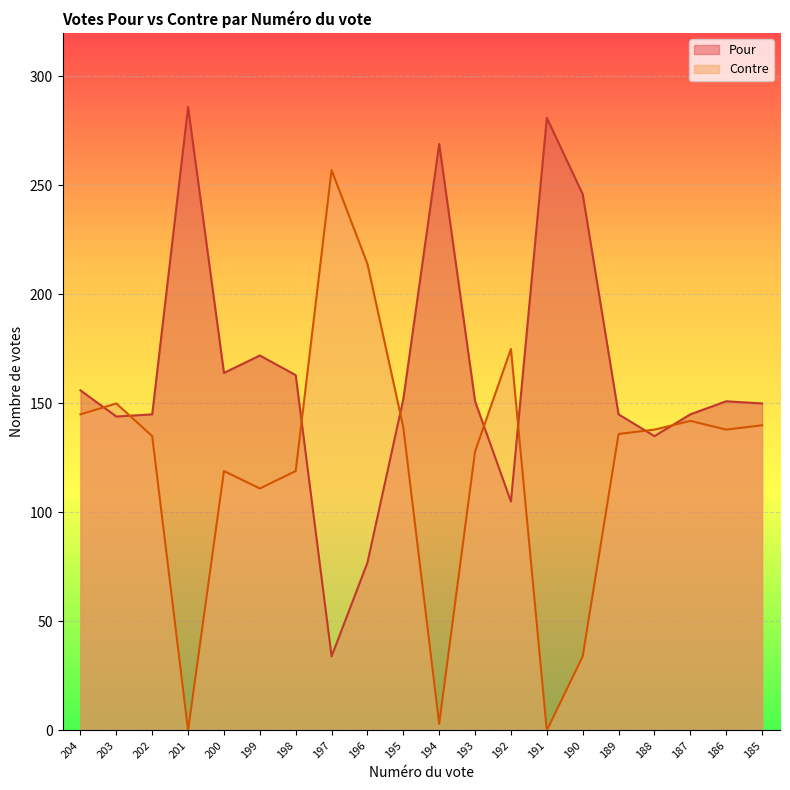

What is the greatest value displayed?

286